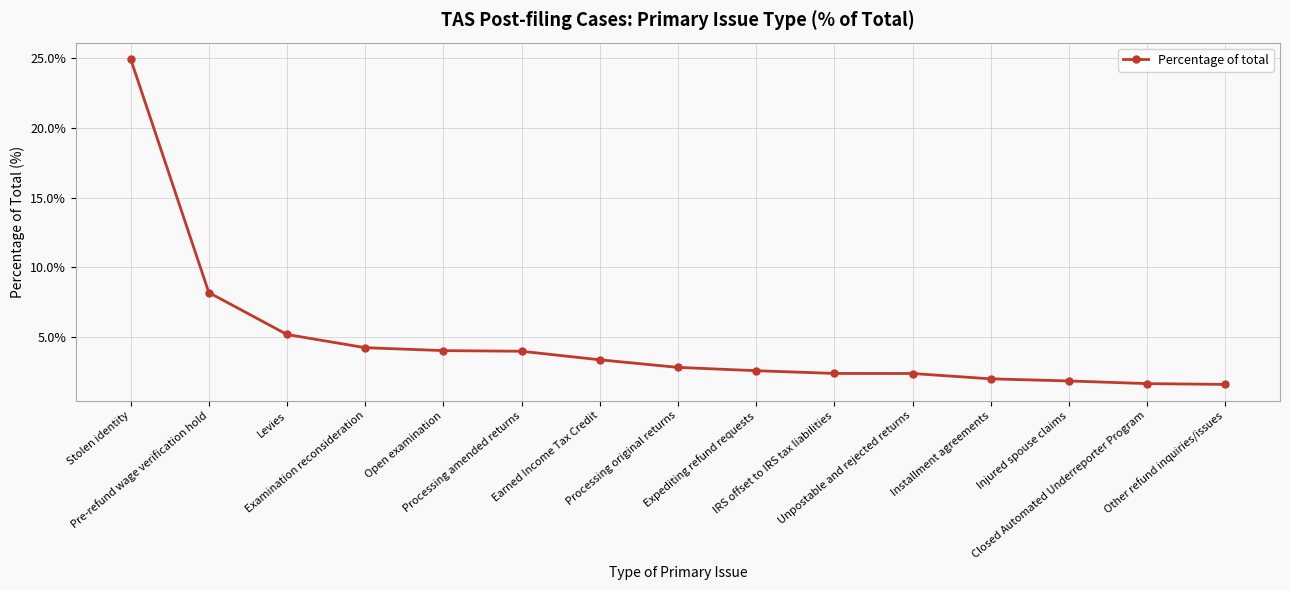

What is the greatest value displayed?

24.9